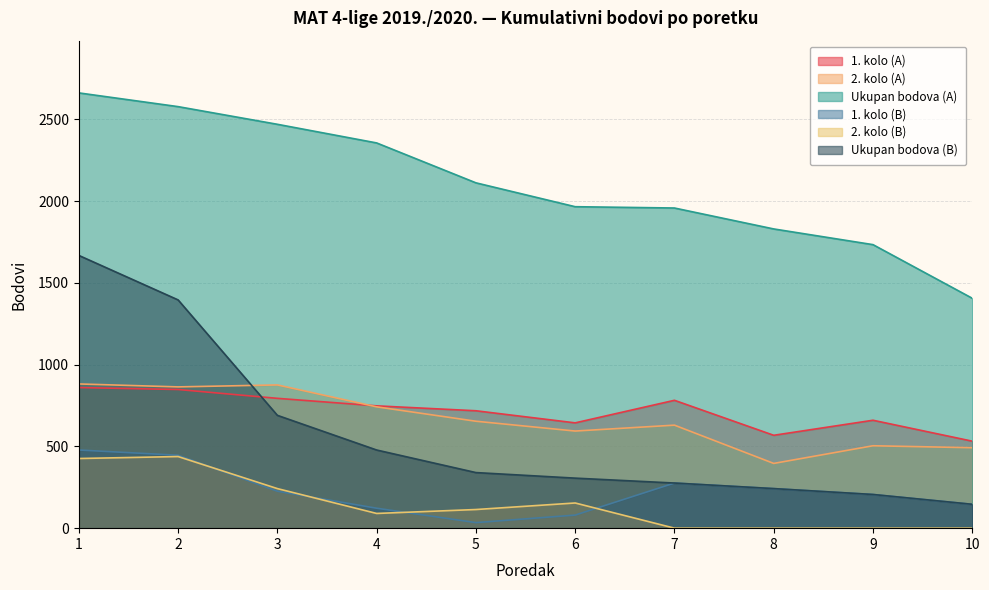

At which label does 1. kolo (A) first exceed 748?

1